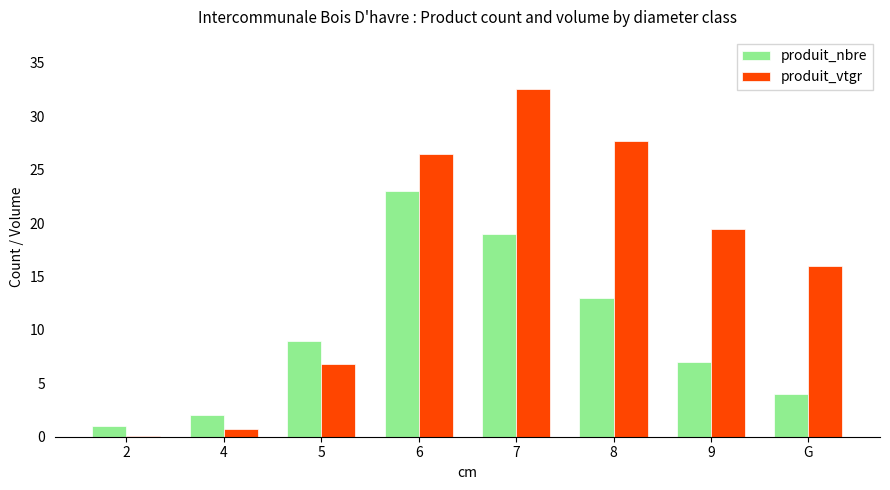

The value of produit_nbre at 8 is 13.0. True or false?

True